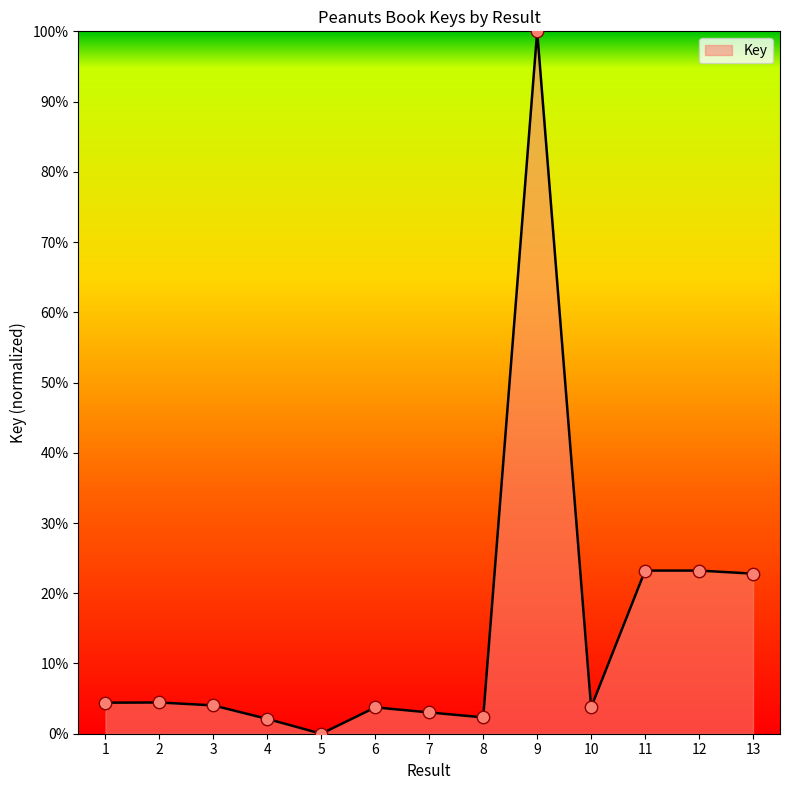

Which has a higher value, 13 or 2?

13